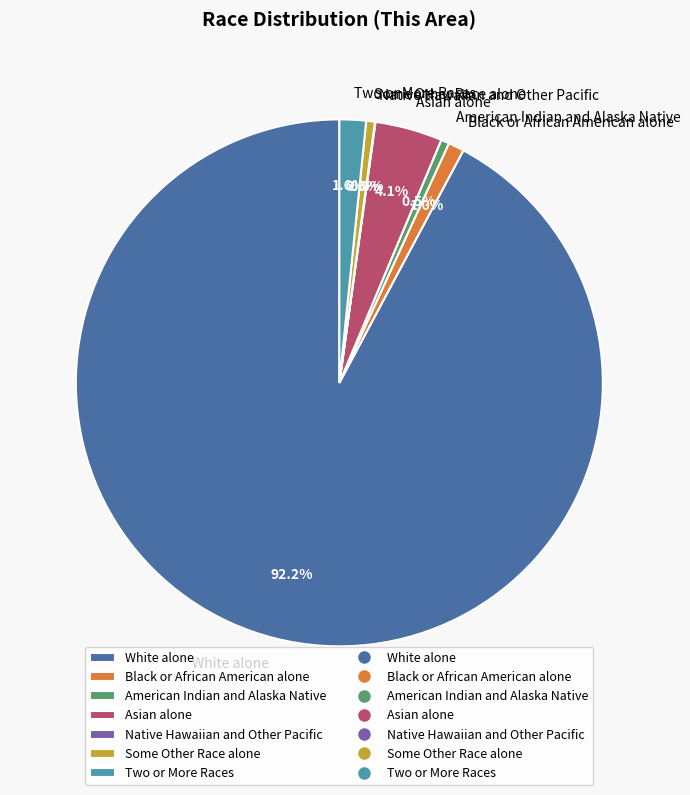

Which slice is the largest?

White alone